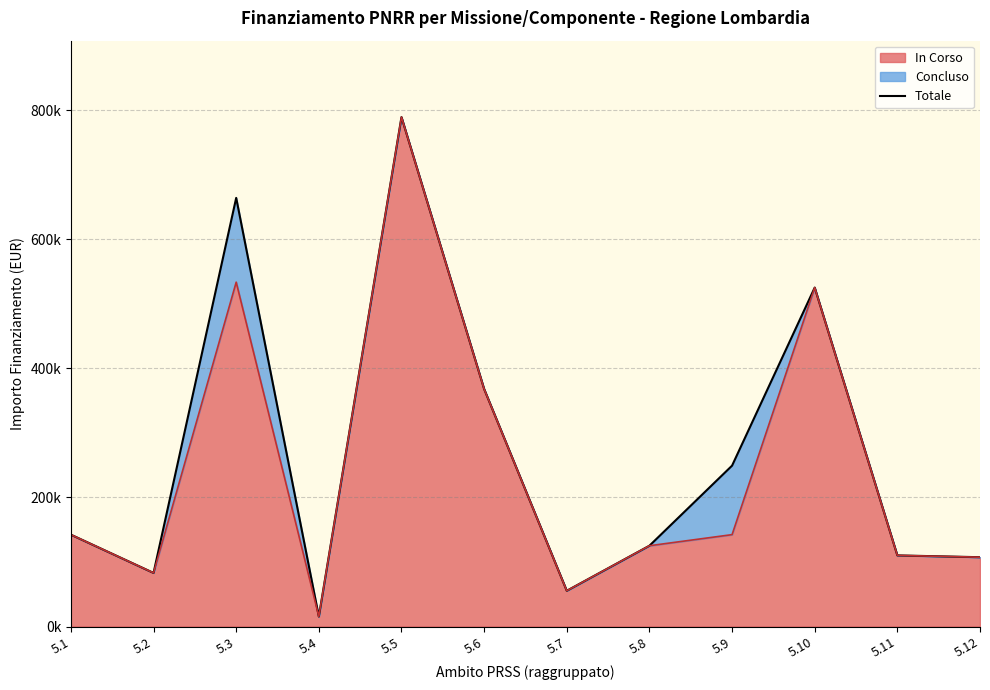

True or false: the data shows 6030.3 at 5.4.

False